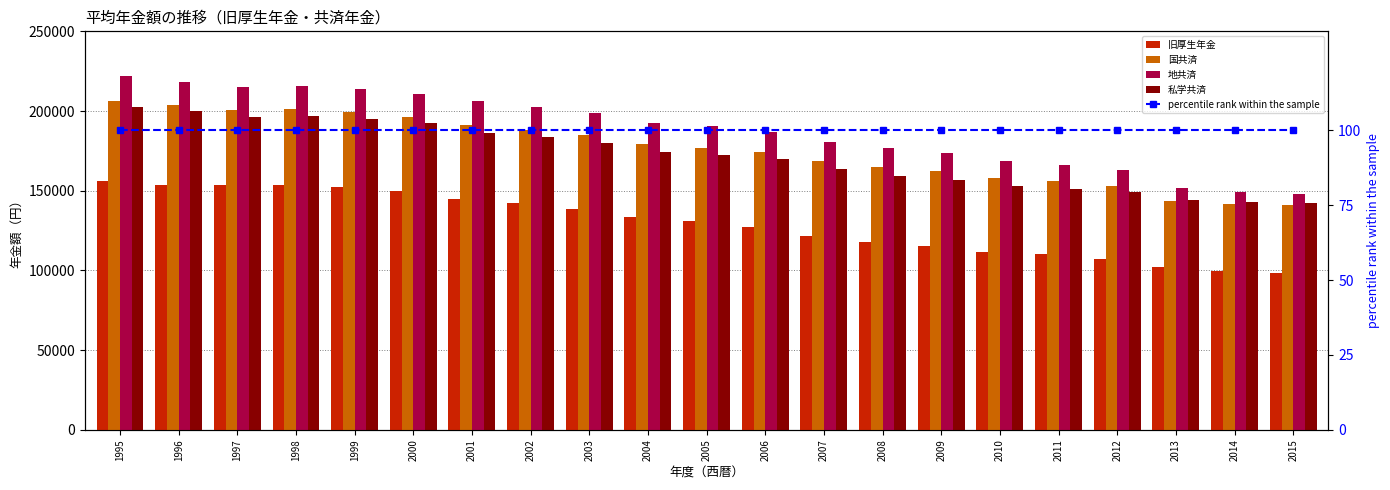

The 私学共済 series shows 235466 at 2006. True or false?

False